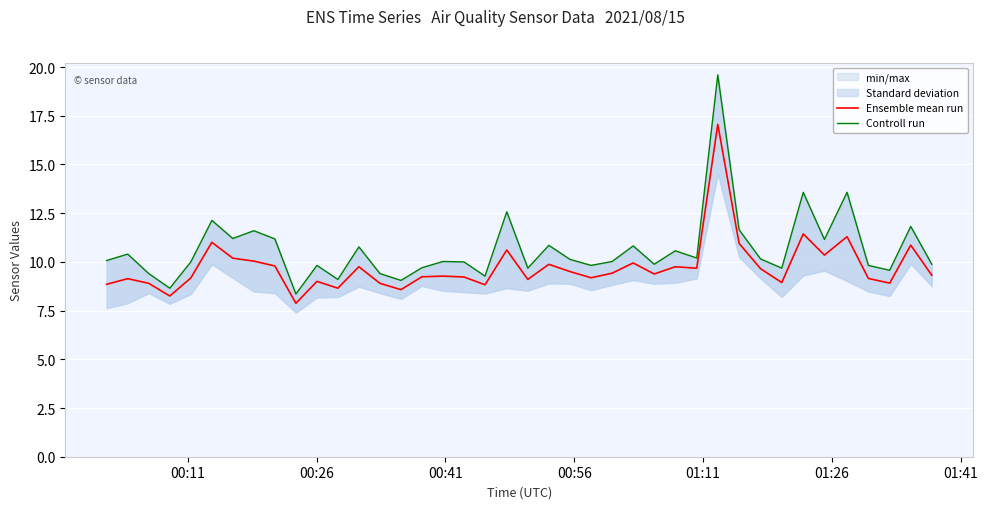

Which series has the largest range (max minus min)?

Controll run